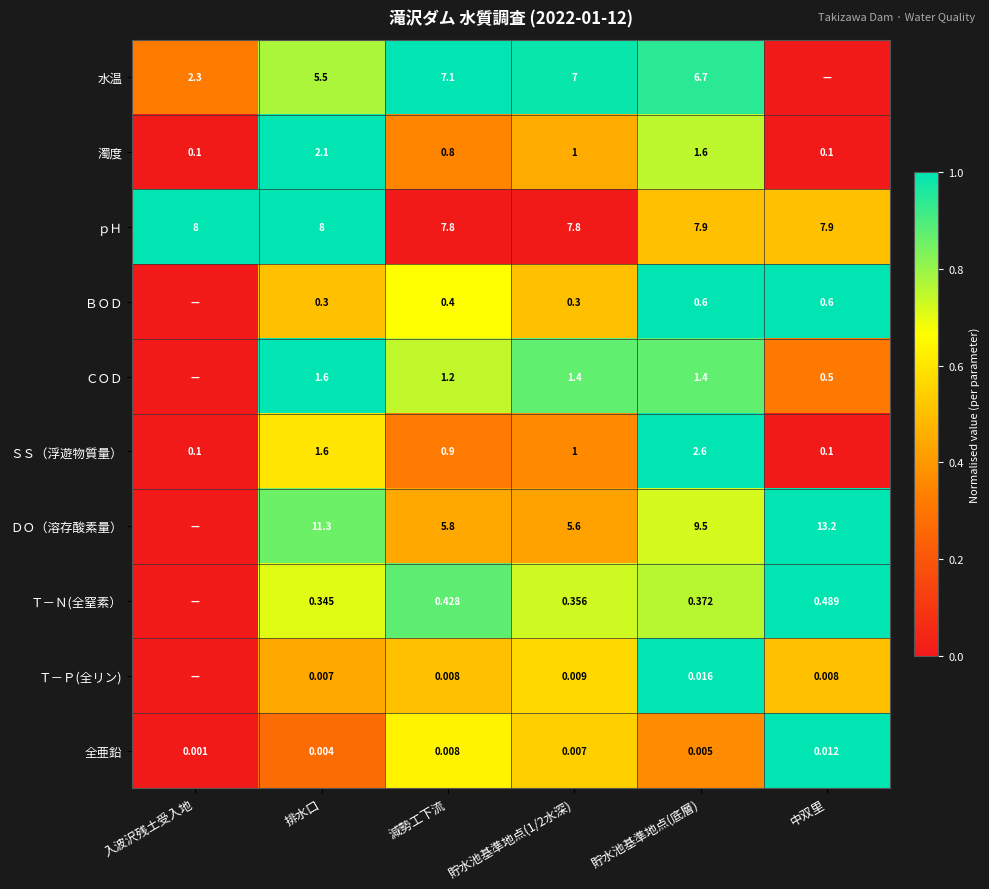

Which label corresponds to the largest value in the chart?

減勢工下流